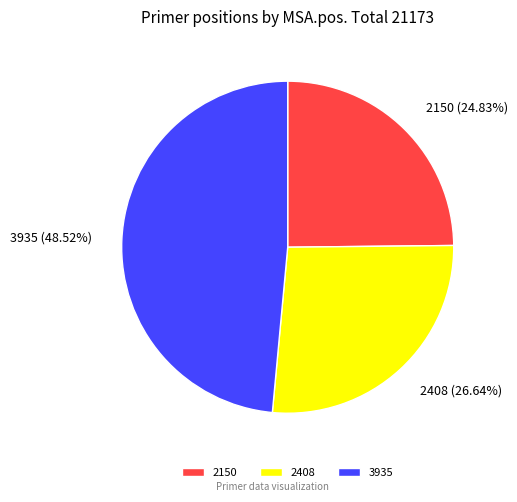

What percentage is the 3935 slice, to the nearest percent?

49%